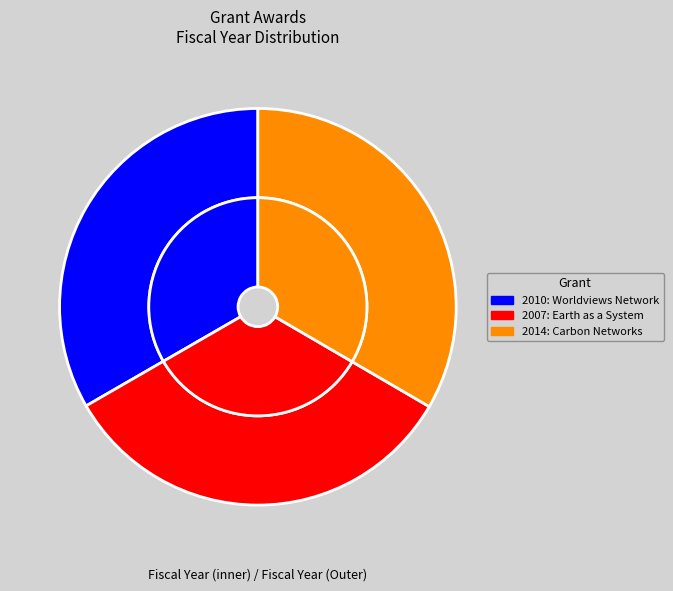

Is Carbon Networks the majority of the pie?

No